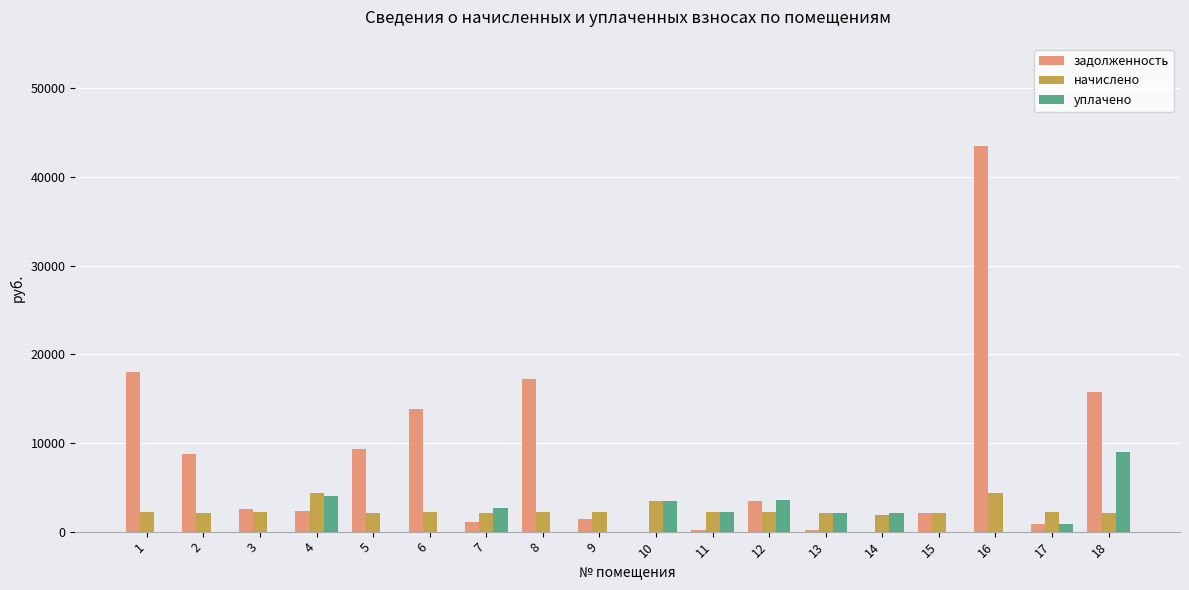

Which series has the largest total across all categories?

задолженность